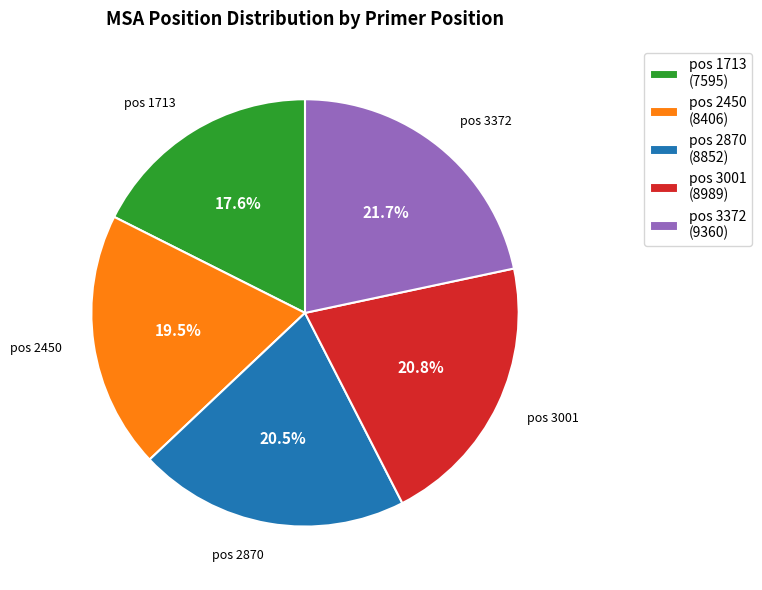

To the nearest percent, what is the average slice percentage?

20%